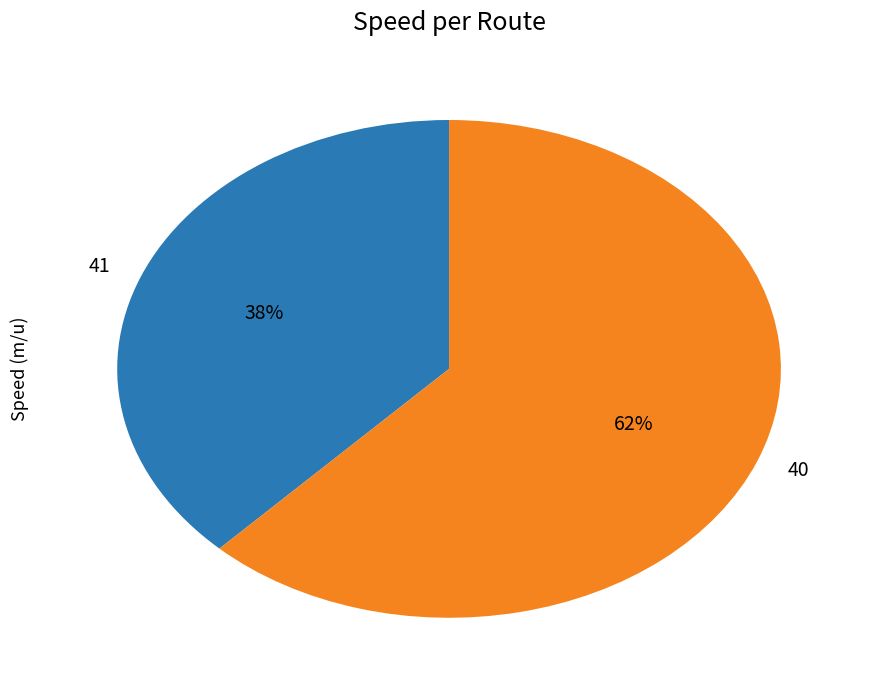

Approximately how many times larger is the value at 40 compared to 41?

1.6